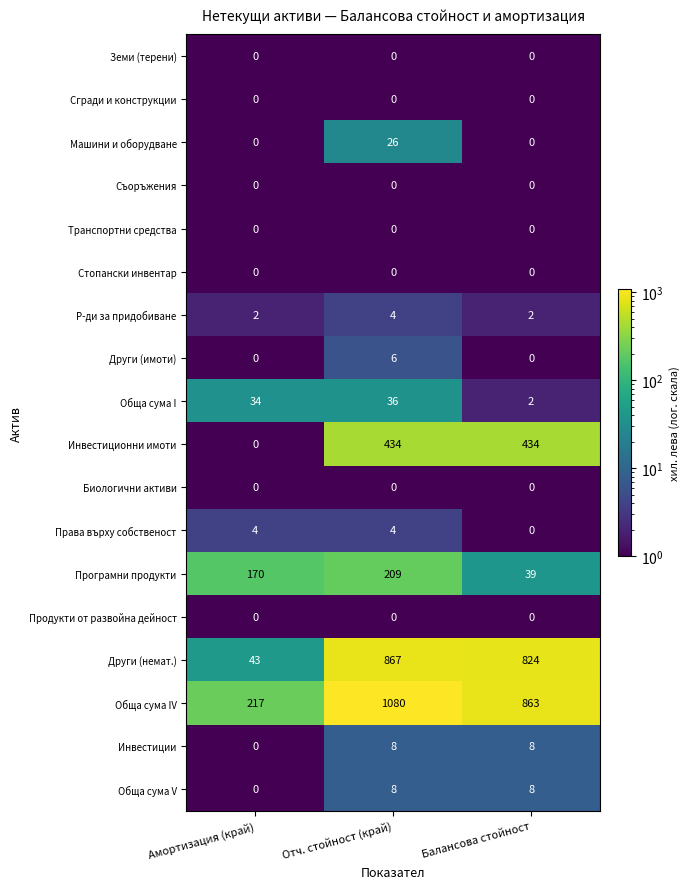

What is the sum of the Обща сума IV values at Амортизация (край) and Отч. стойност (край)?

1297